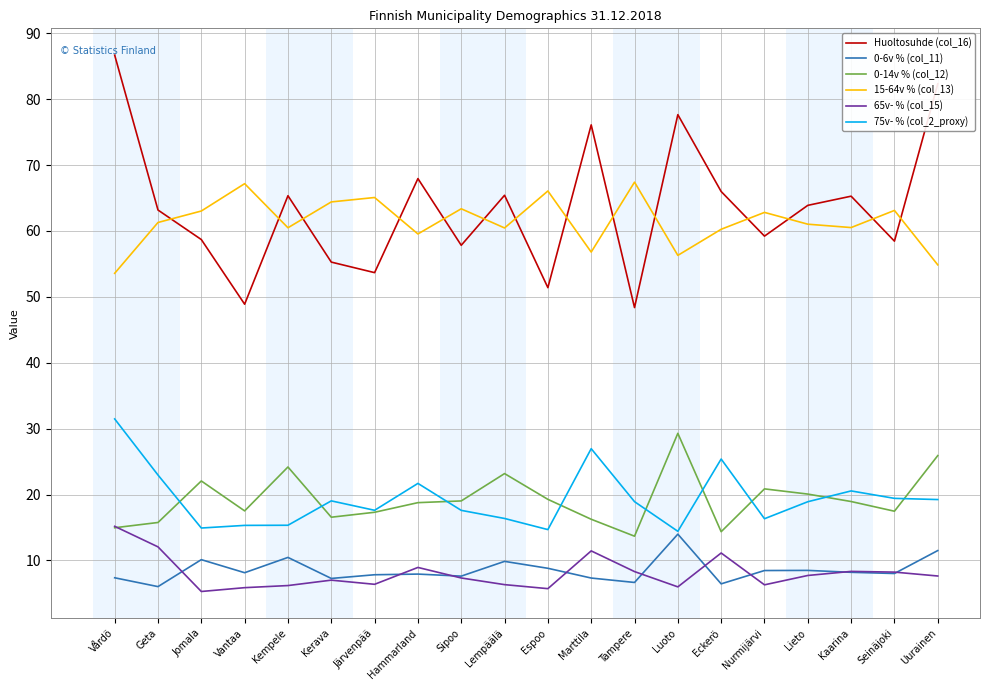

List the series in order of their peak value, highest first.

Huoltosuhde (col_16), 15-64v % (col_13), 75v- % (col_2_proxy), 0-14v % (col_12), 65v- % (col_15), 0-6v % (col_11)